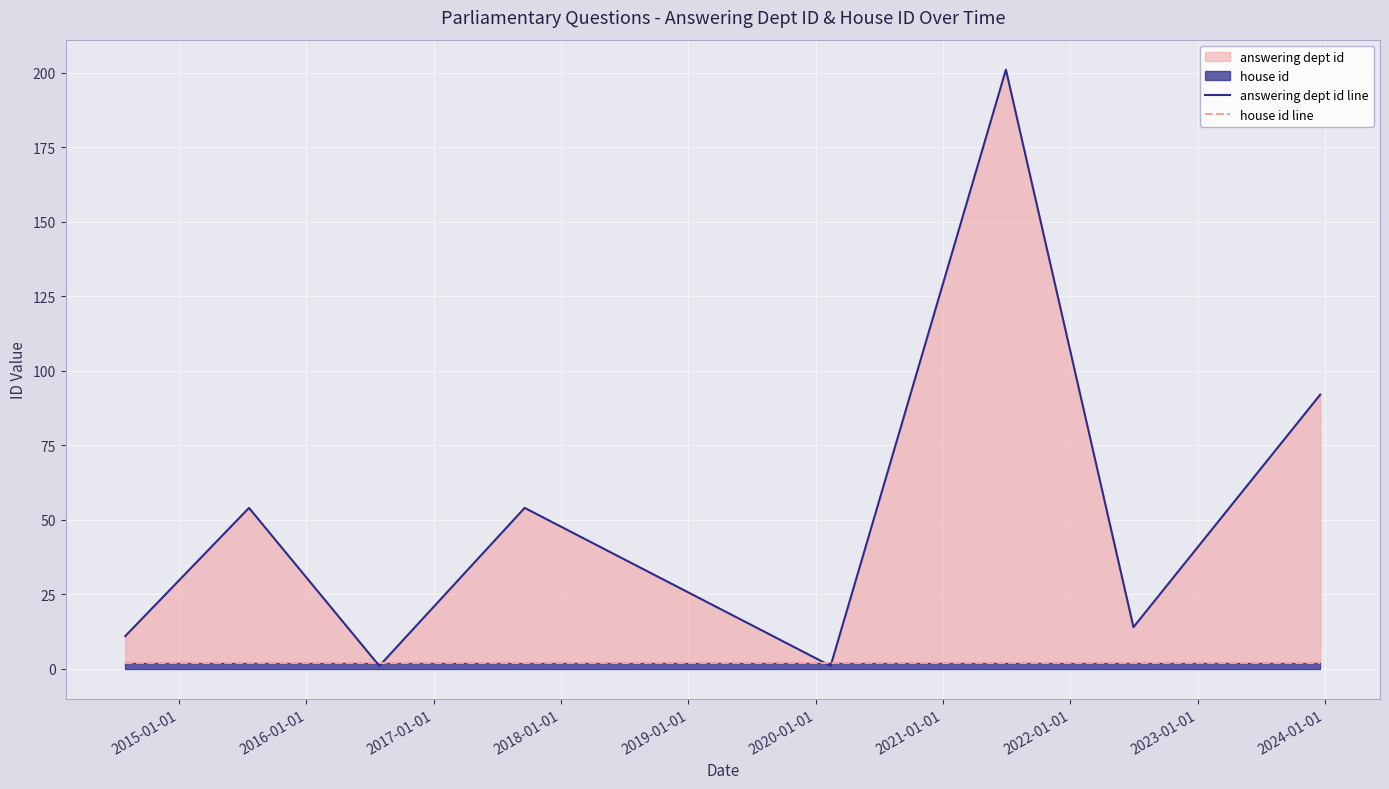

What is the spread (max minus min) of values at 2015-01-01?

52